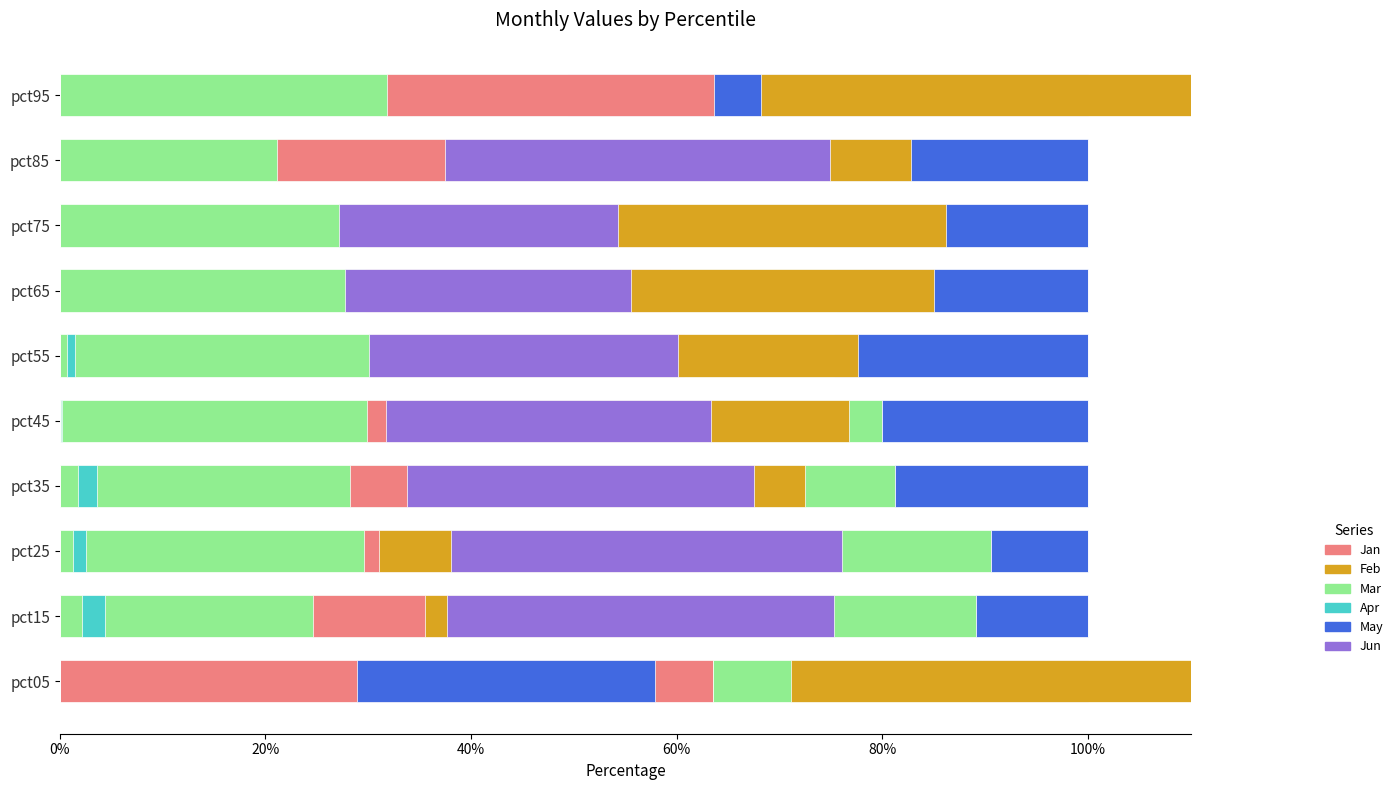

Does the chart contain any negative values?

No